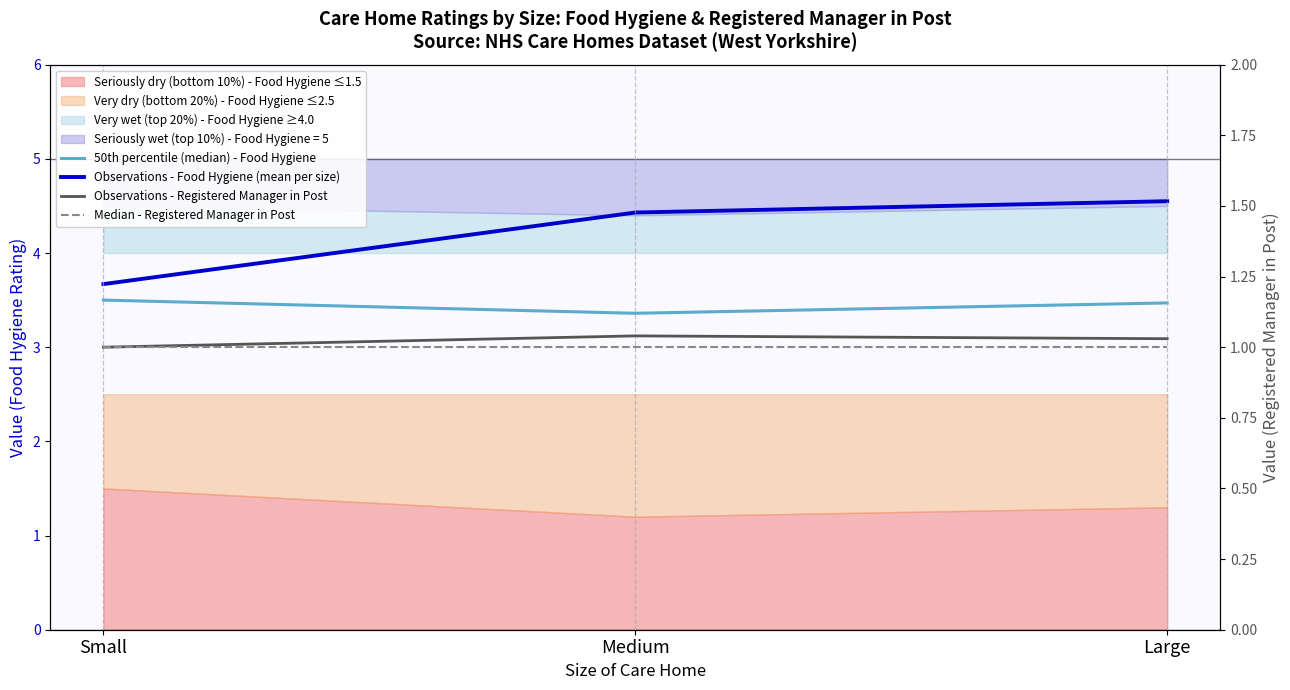

Rank the series at Medium from lowest to highest value.

Median - Registered Manager in Post, Observations - Registered Manager in Post, 50th percentile (median) - Food Hygiene, Observations - Food Hygiene (mean per size)